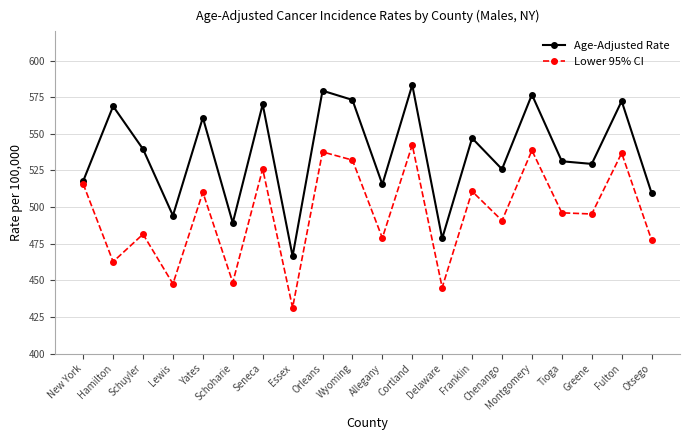

What is the difference between the Age-Adjusted Rate values at Franklin and Delaware?

68.5